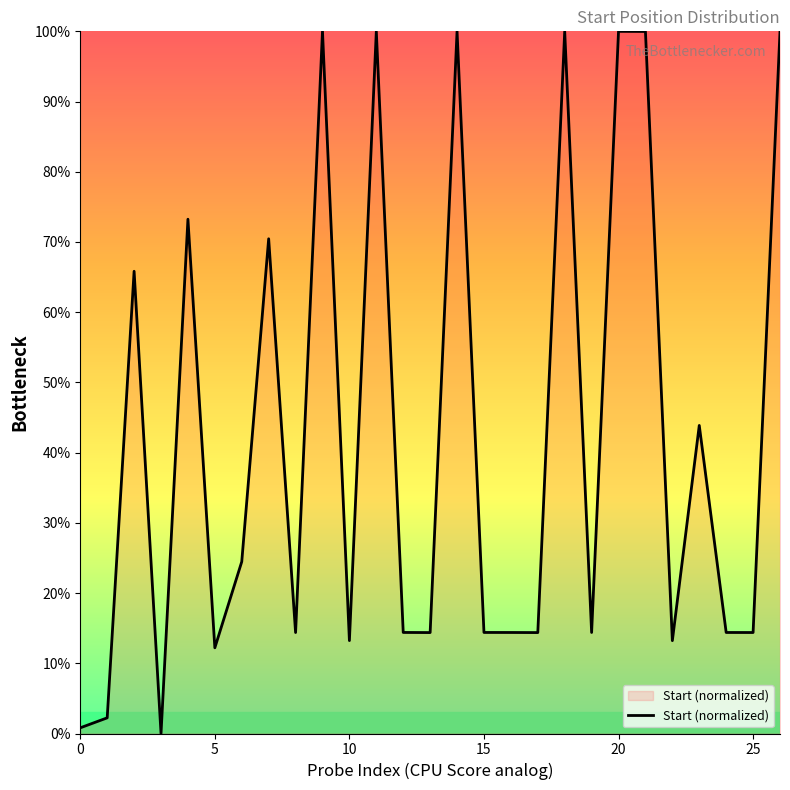

How many lines are shown in the chart?

1